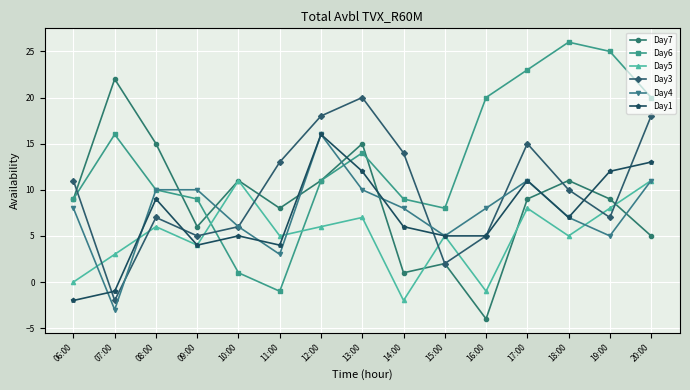

True or false: Day7 and Day4 intersect in this chart.

True